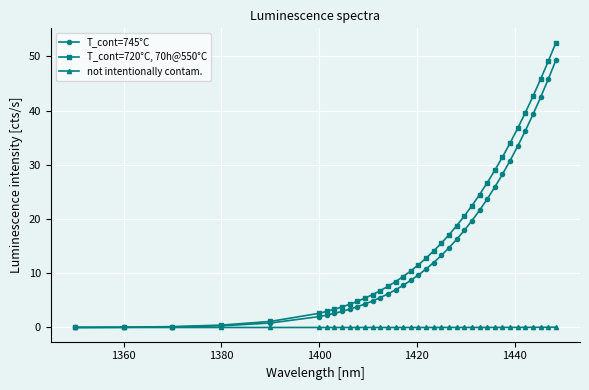

What are all the series names shown in the legend?

T_cont=745°C, T_cont=720°C, 70h@550°C, not intentionally contam.